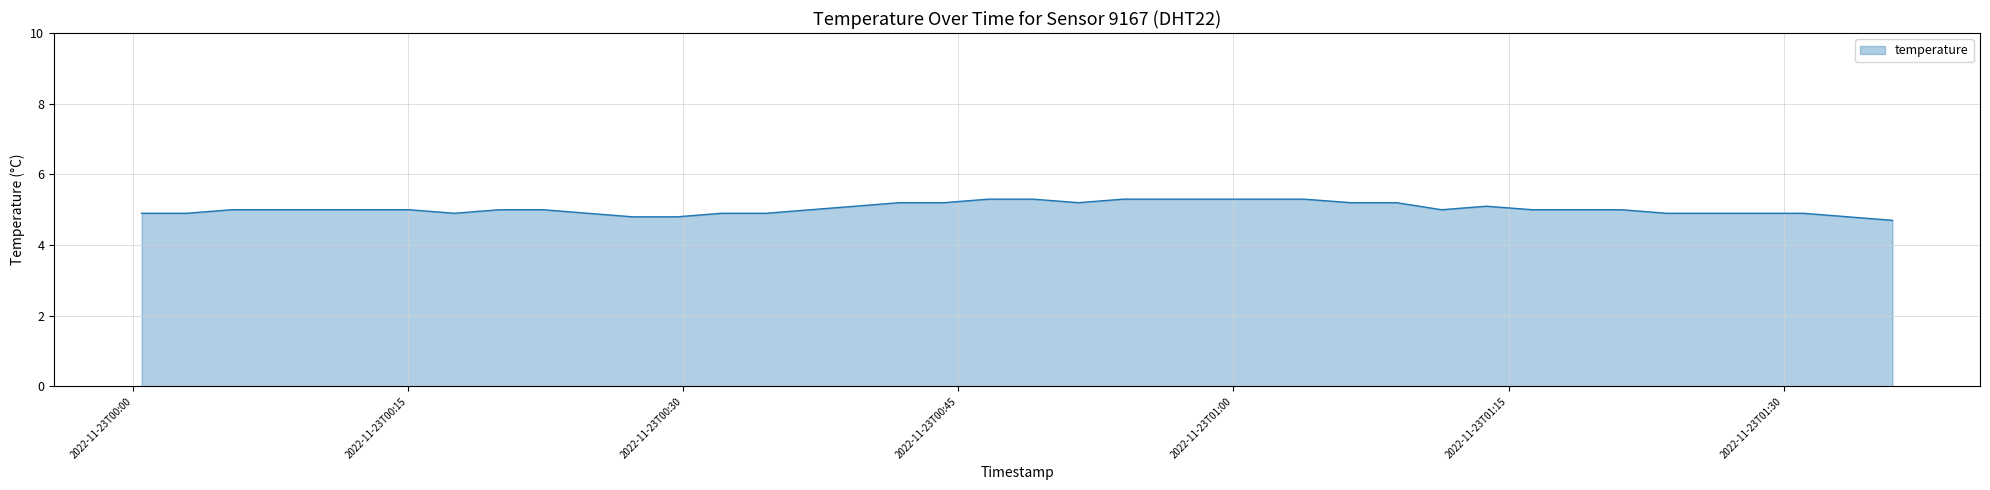

How many series are shown in this chart?

1